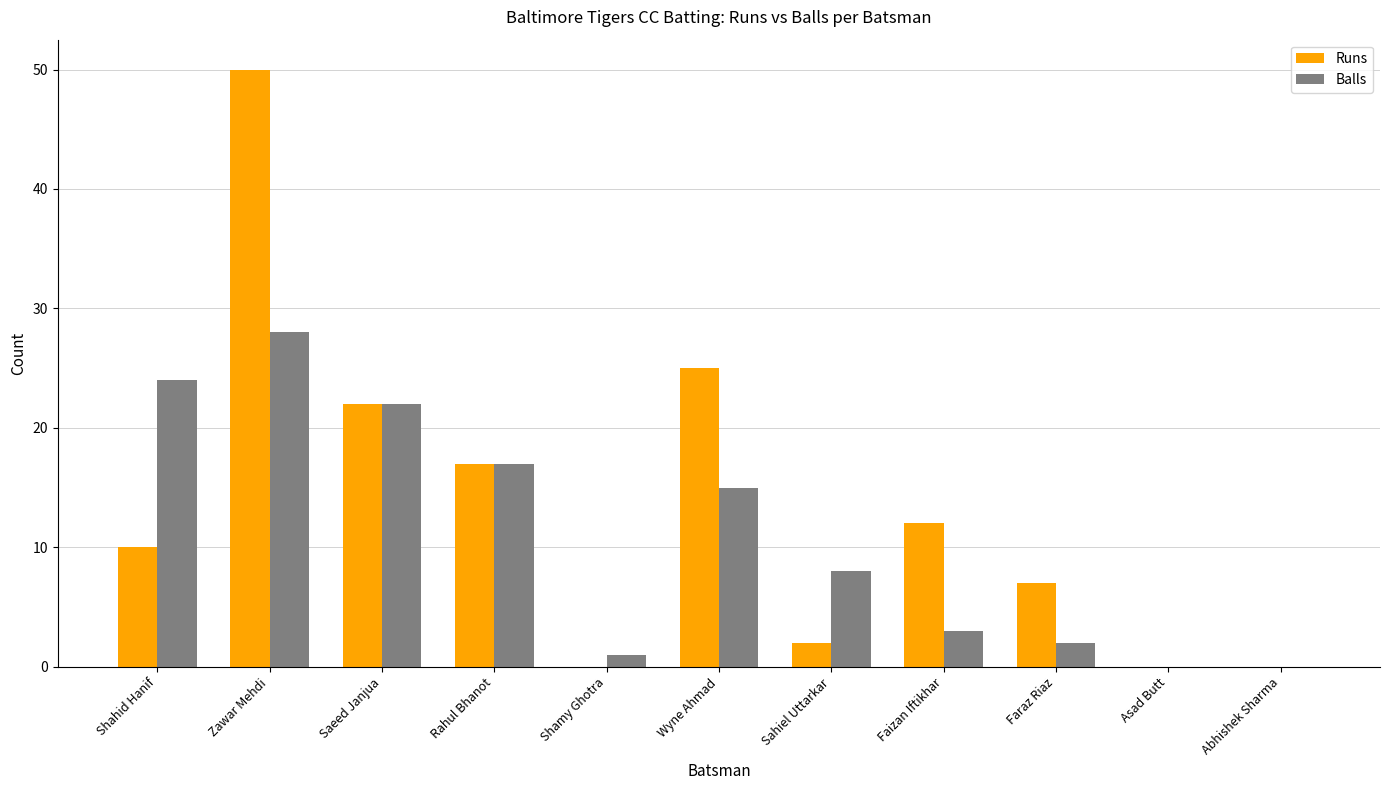

Between Zawar Mehdi and Asad Butt, which series saw the biggest shift?

Runs